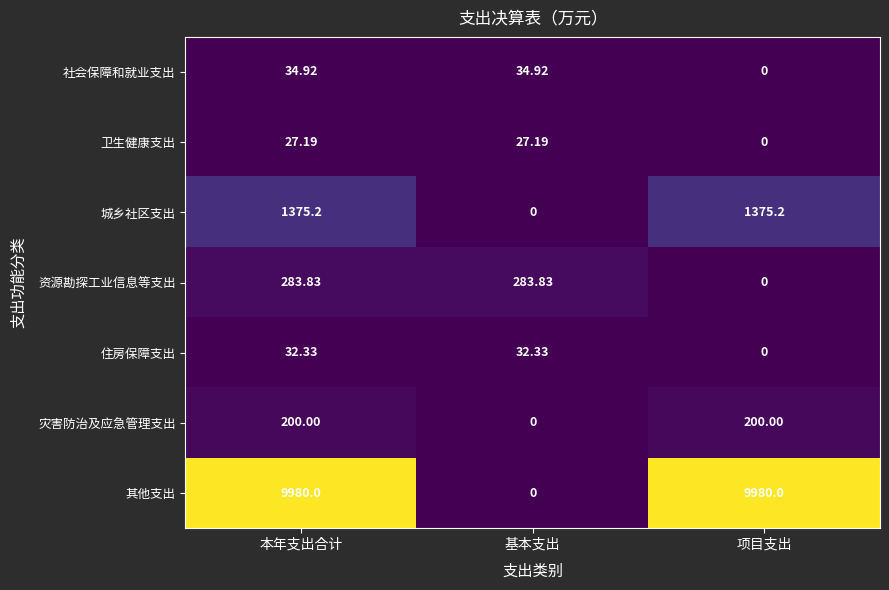

At which category is the sum across all series the highest?

本年支出合计